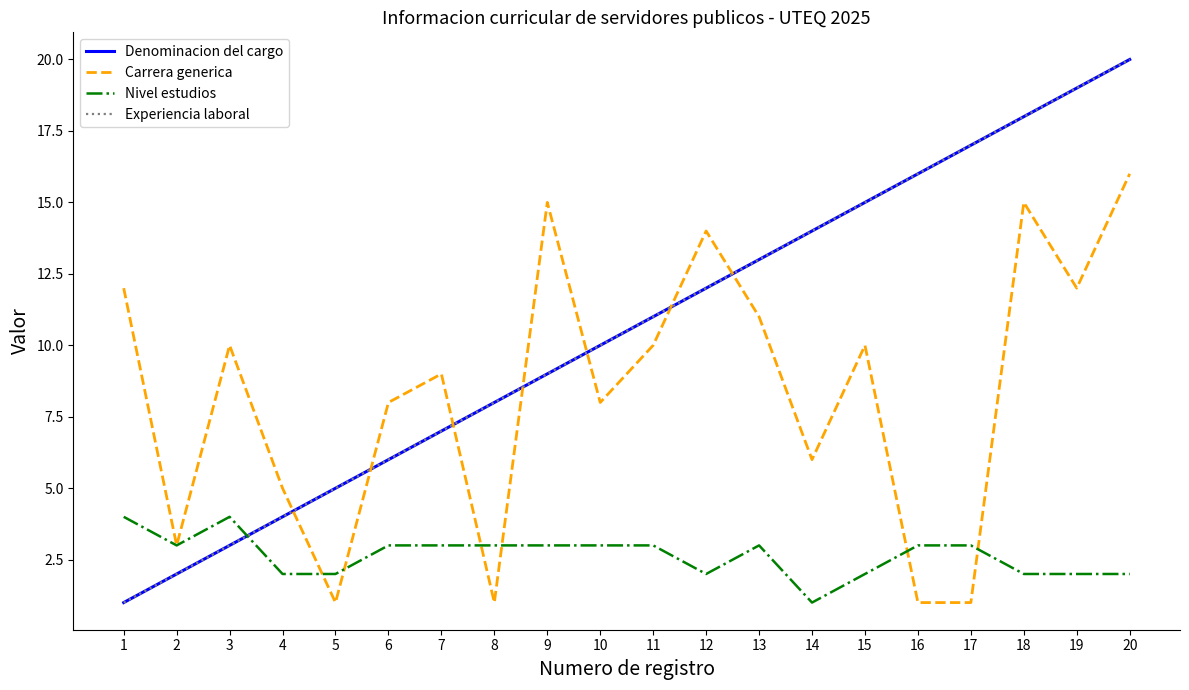

Is this an area chart (filled region under the line)?

No